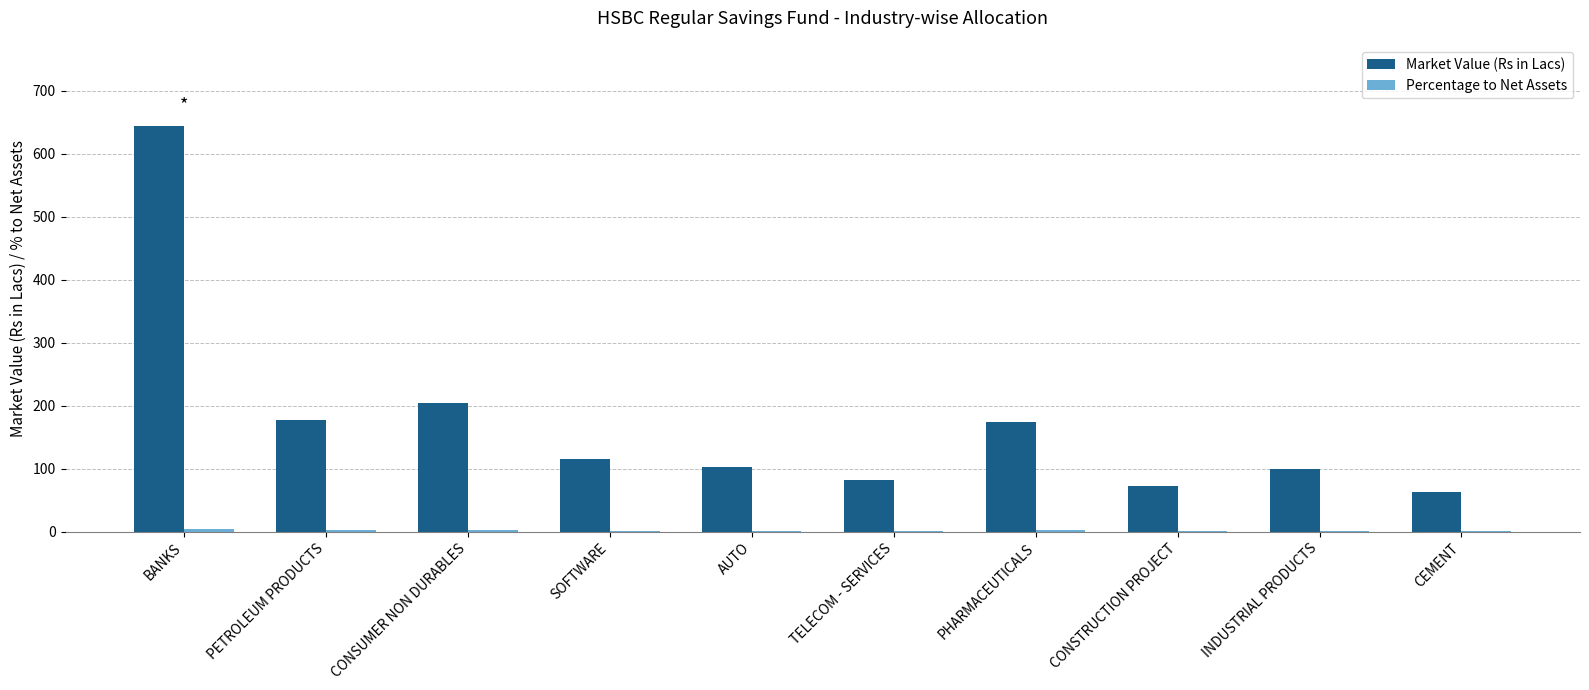

What is the sum of all Market Value (Rs in Lacs) values?

1733.7